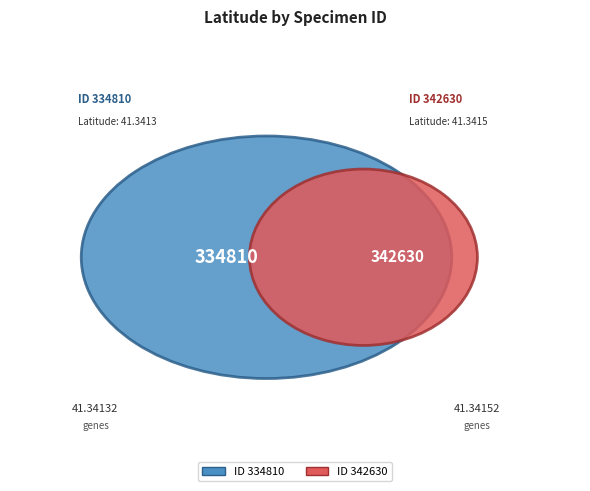

Count the number of slices in the pie.

2